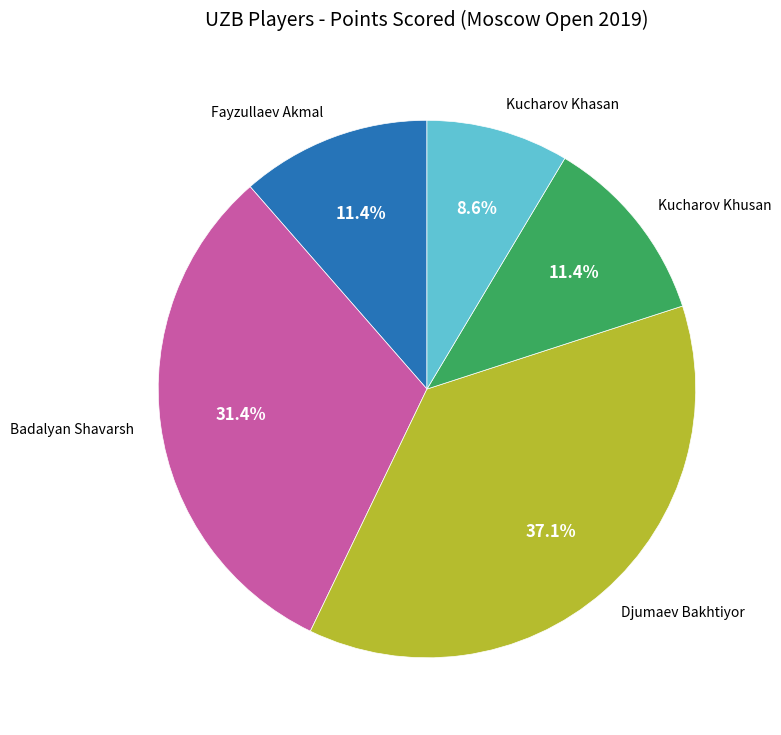

Is Fayzullaev Akmal the majority of the pie?

No